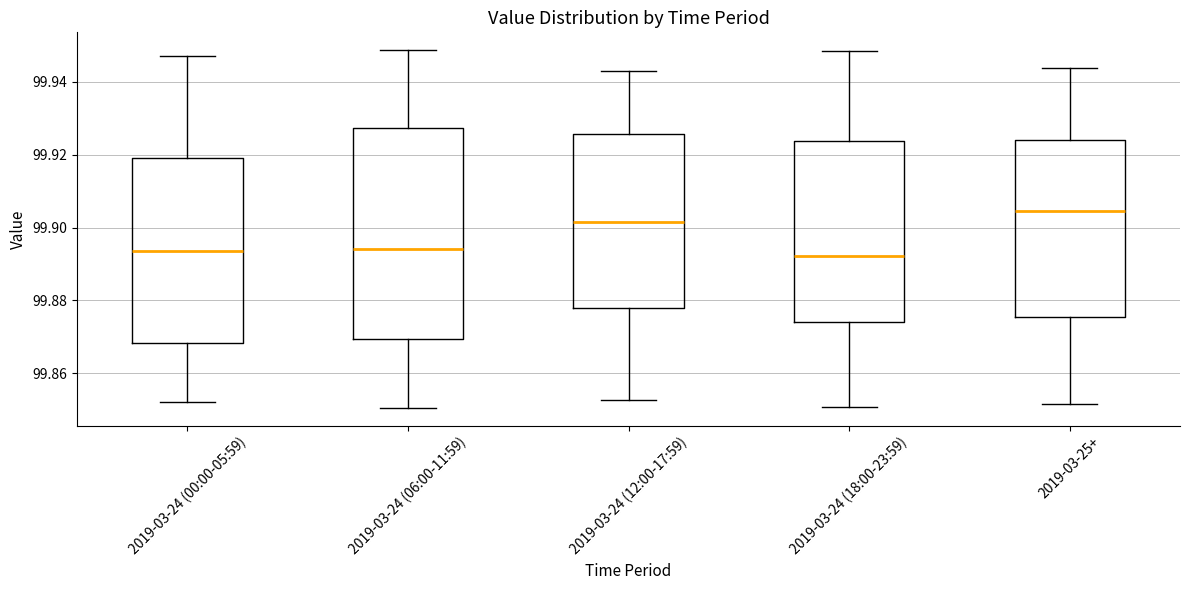

Reading left to right, read every box against the y-axis: the position of its median line, the range the box covers, and the ends of its whiskers. The values are not printed on the chart, so give them approximately, as read against the axis.

2019-03-24 (00:00-05:59): median 99.894, box 99.868 to 99.920, whiskers 99.852 to 99.946
2019-03-24 (06:00-11:59): median 99.894, box 99.870 to 99.928, whiskers 99.850 to 99.948
2019-03-24 (12:00-17:59): median 99.902, box 99.878 to 99.926, whiskers 99.852 to 99.942
2019-03-24 (18:00-23:59): median 99.892, box 99.874 to 99.924, whiskers 99.850 to 99.948
2019-03-25+: median 99.904, box 99.876 to 99.924, whiskers 99.852 to 99.944